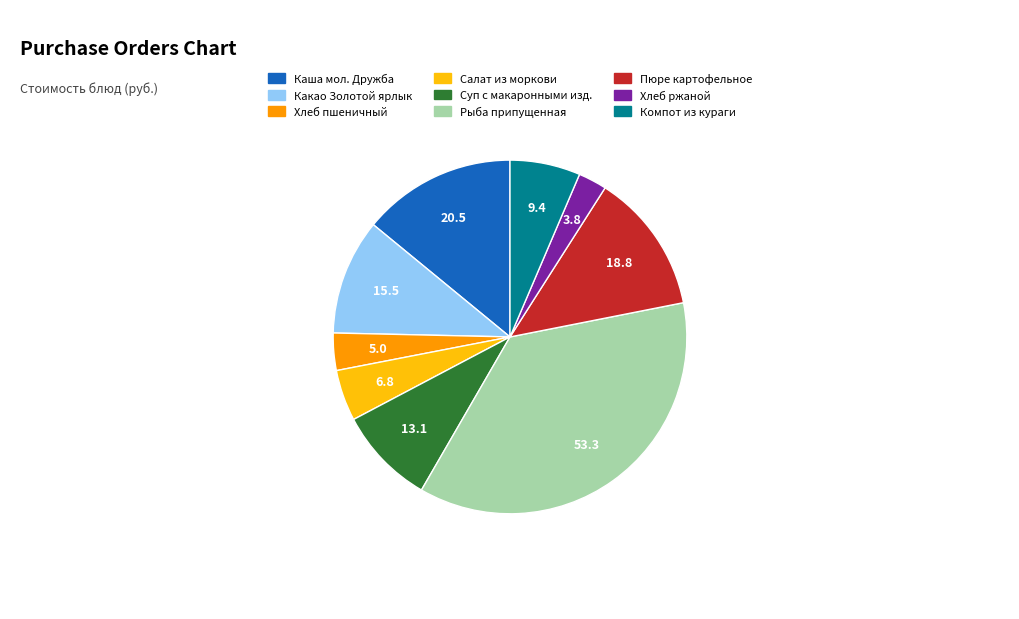

Is it true that Каша мол. Дружба is 9% of the pie?

False